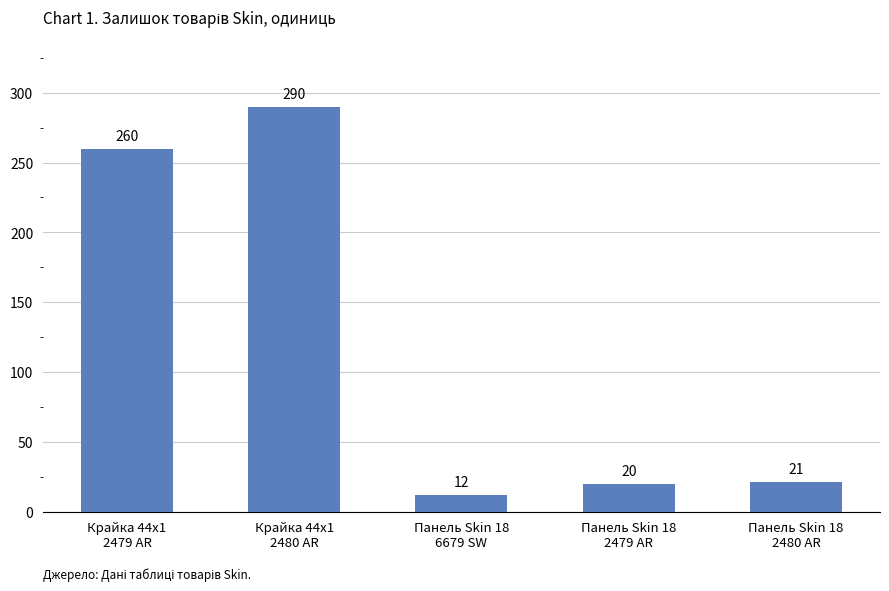

Count the number of categories in the chart.

5